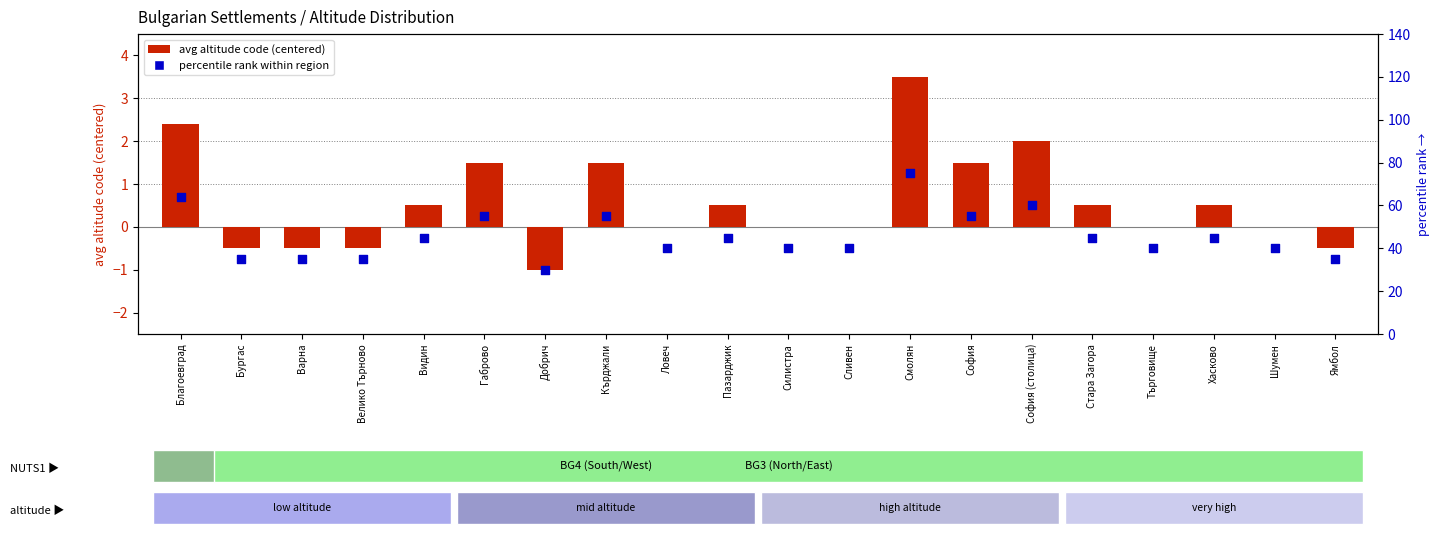

What are all the series names shown in the legend?

avg altitude code (centered), percentile rank within region